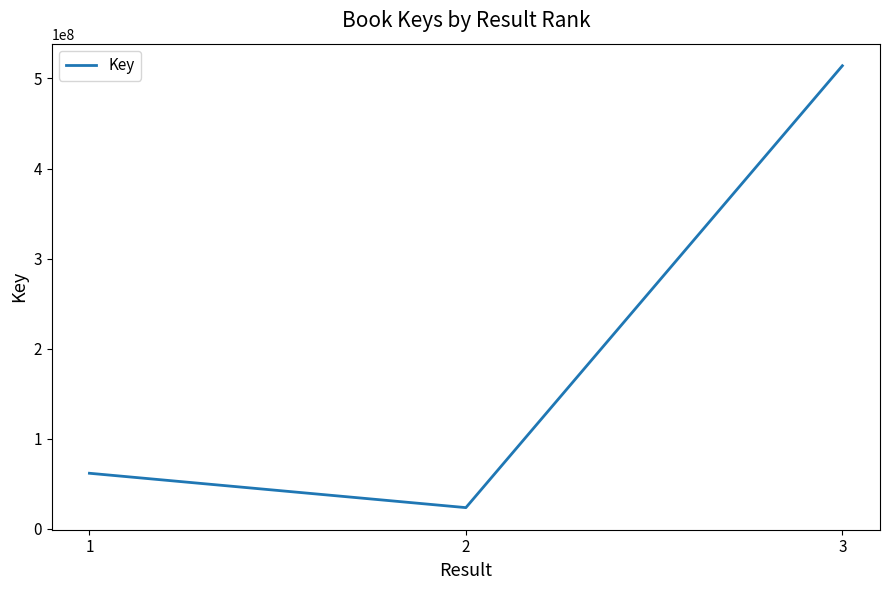

What is the greatest value displayed?

514129901